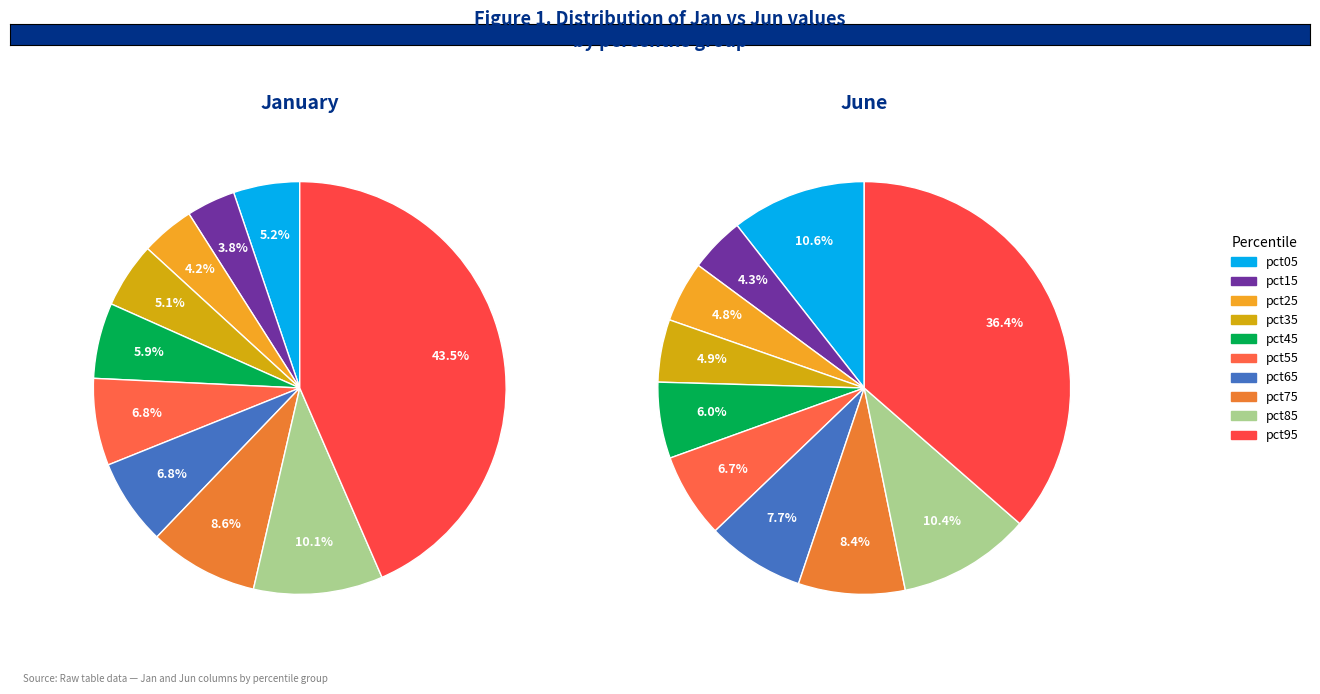

What is the smallest slice in the pie chart?

pct15